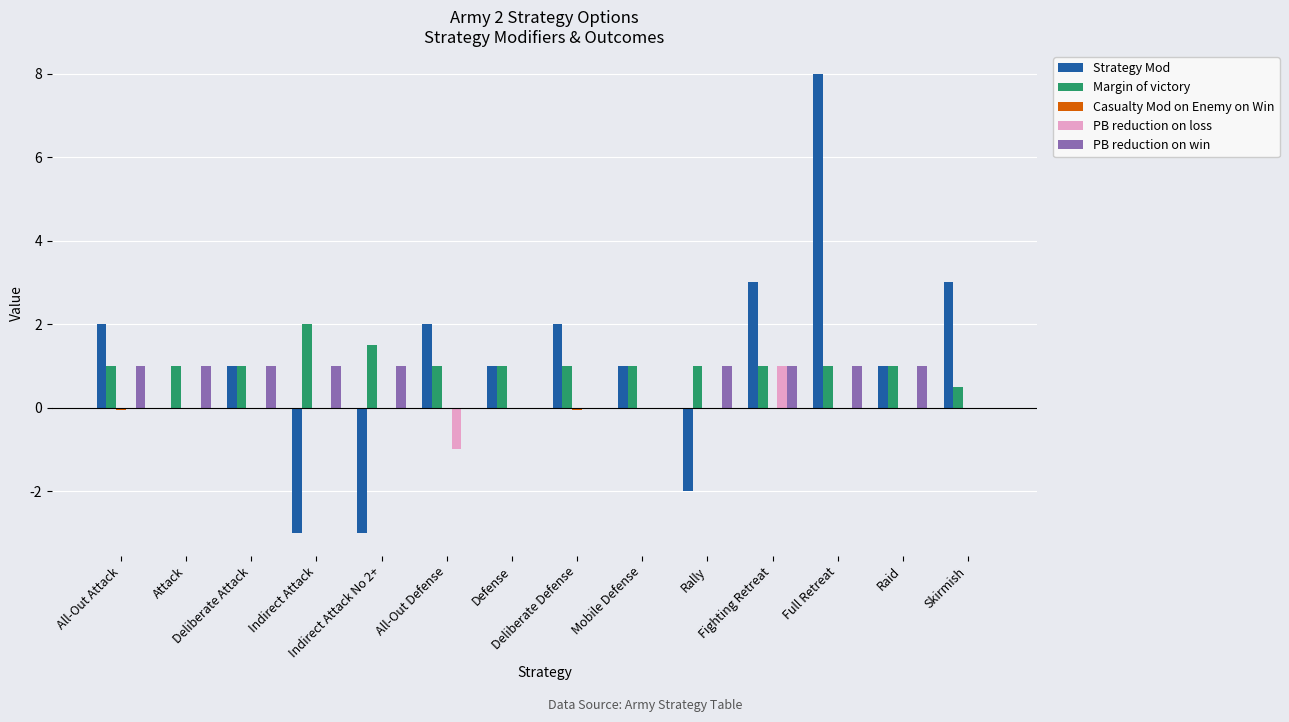

What is the sum of the PB reduction on win values at Deliberate Attack and All-Out Attack?

2.0